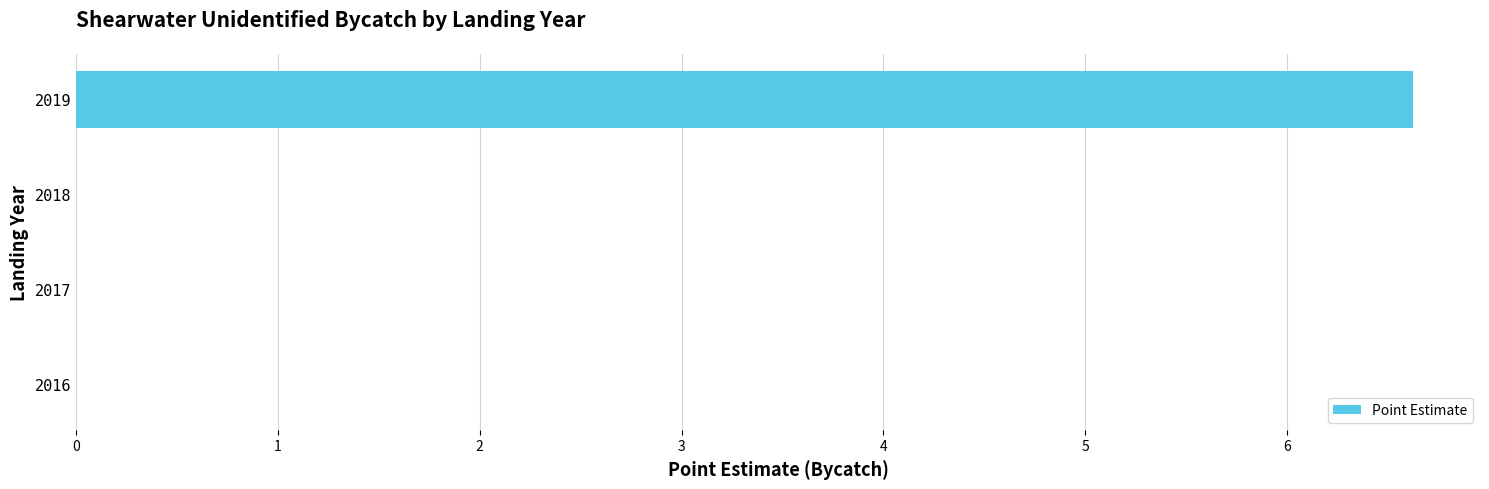

What value does the data have at 2019?

6.6